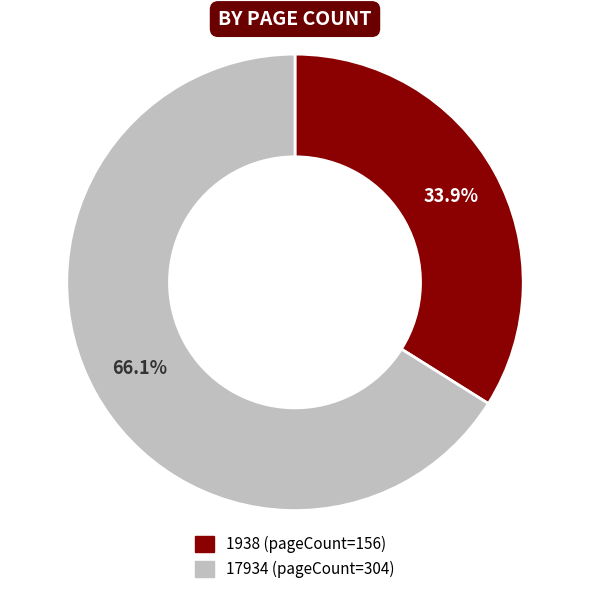

Between 1938 (pageCount=156) and 17934 (pageCount=304), which is larger?

17934 (pageCount=304)